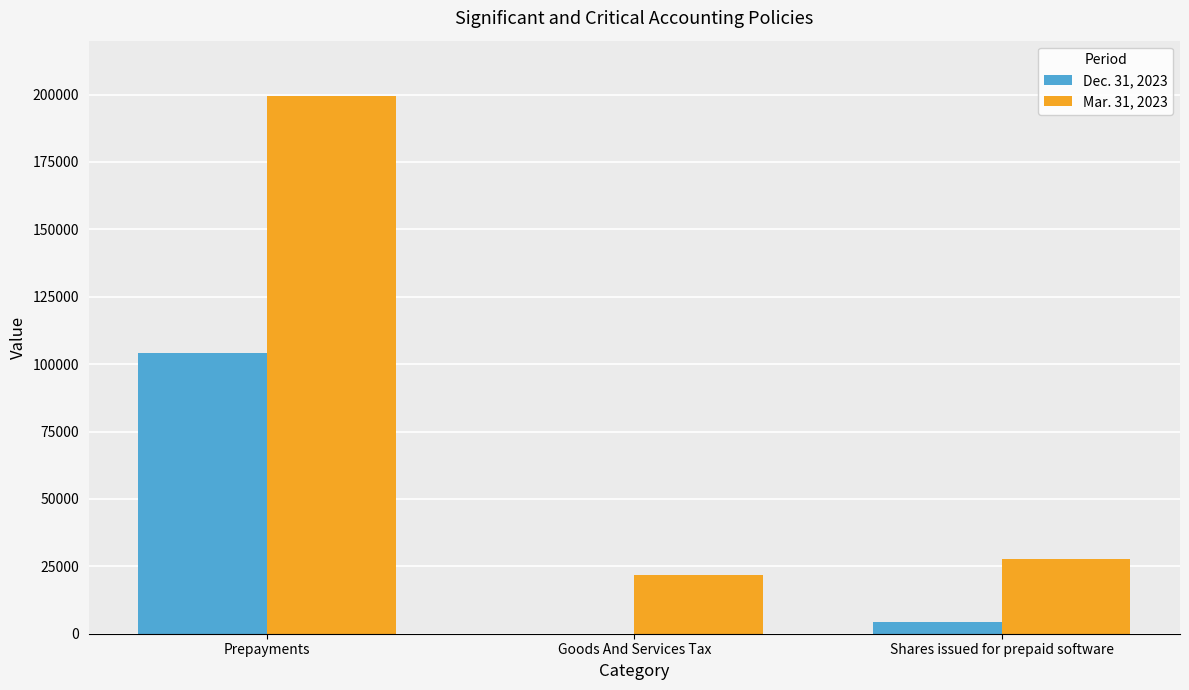

True or false: Mar. 31, 2023 has a value of 38766 at Shares issued for prepaid software.

False